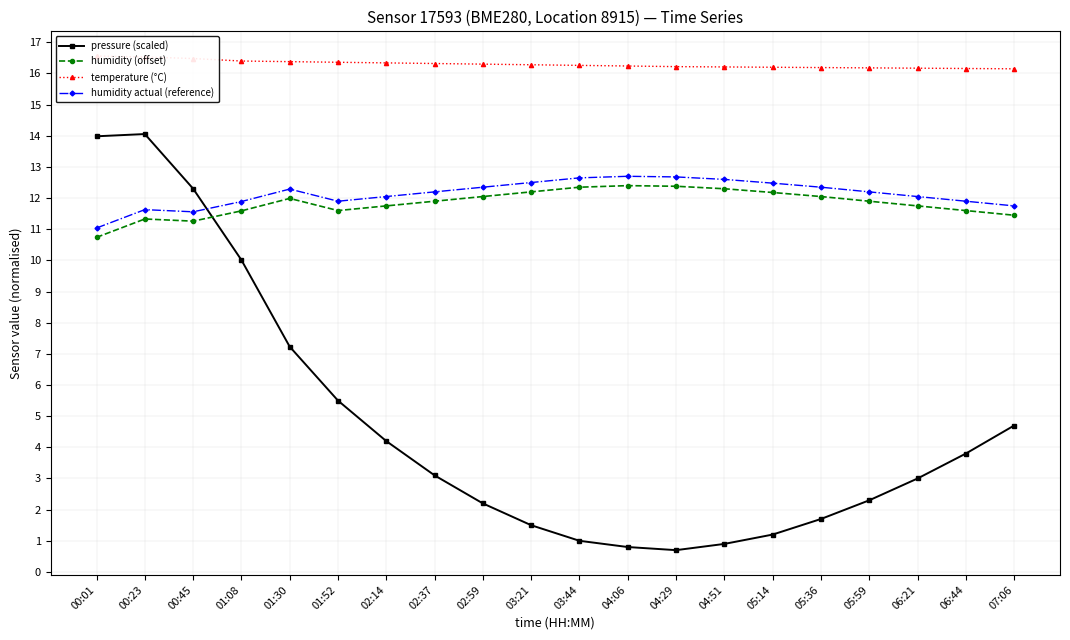

Reading right to left, transcribe all the data shown in this chart.

pressure (scaled): 07:06=4.7	06:44=3.8	06:21=3.0	05:59=2.3	05:36=1.7	05:14=1.2	04:51=0.9	04:29=0.7	04:06=0.8	03:44=1.0	03:21=1.5	02:59=2.2	02:37=3.1	02:14=4.2	01:52=5.5	01:30=7.2	01:08=10.0	00:45=12.3	00:23=14.1	00:01=14.0
humidity (offset): 07:06=11.5	06:44=11.6	06:21=11.8	05:59=11.9	05:36=12.0	05:14=12.2	04:51=12.3	04:29=12.4	04:06=12.4	03:44=12.3	03:21=12.2	02:59=12.0	02:37=11.9	02:14=11.8	01:52=11.6	01:30=12.0	01:08=11.6	00:45=11.3	00:23=11.3	00:01=10.7
temperature (°C): 07:06=16.1	06:44=16.2	06:21=16.2	05:59=16.2	05:36=16.2	05:14=16.2	04:51=16.2	04:29=16.2	04:06=16.2	03:44=16.3	03:21=16.3	02:59=16.3	02:37=16.3	02:14=16.3	01:52=16.4	01:30=16.4	01:08=16.4	00:45=16.5	00:23=16.5	00:01=16.6
humidity actual (reference): 07:06=11.8	06:44=11.9	06:21=12.1	05:59=12.2	05:36=12.3	05:14=12.5	04:51=12.6	04:29=12.7	04:06=12.7	03:44=12.6	03:21=12.5	02:59=12.3	02:37=12.2	02:14=12.1	01:52=11.9	01:30=12.3	01:08=11.9	00:45=11.6	00:23=11.6	00:01=11.0